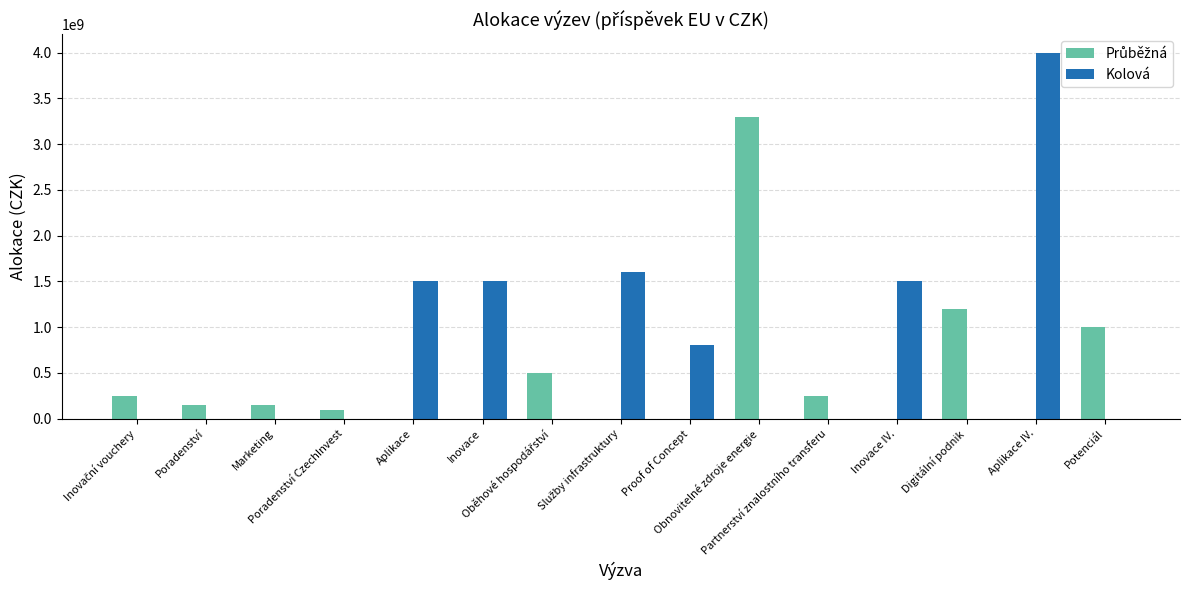

What is the sum of all Kolová values?

10900000000